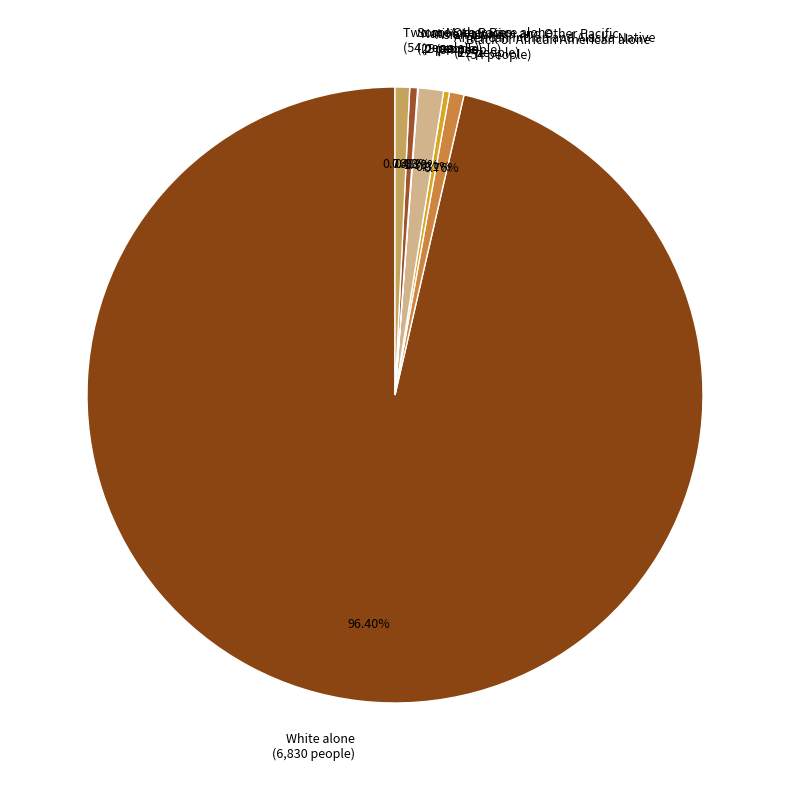

Is the sum of White alone (6,830 people) and Asian alone (94 people) greater than half?

Yes